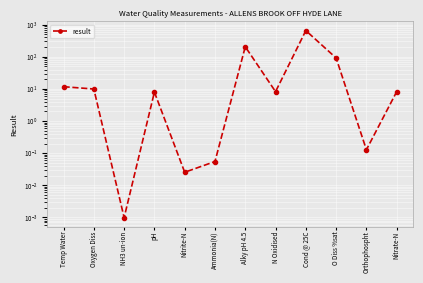

What is the label of the 4th point from the left?

pH